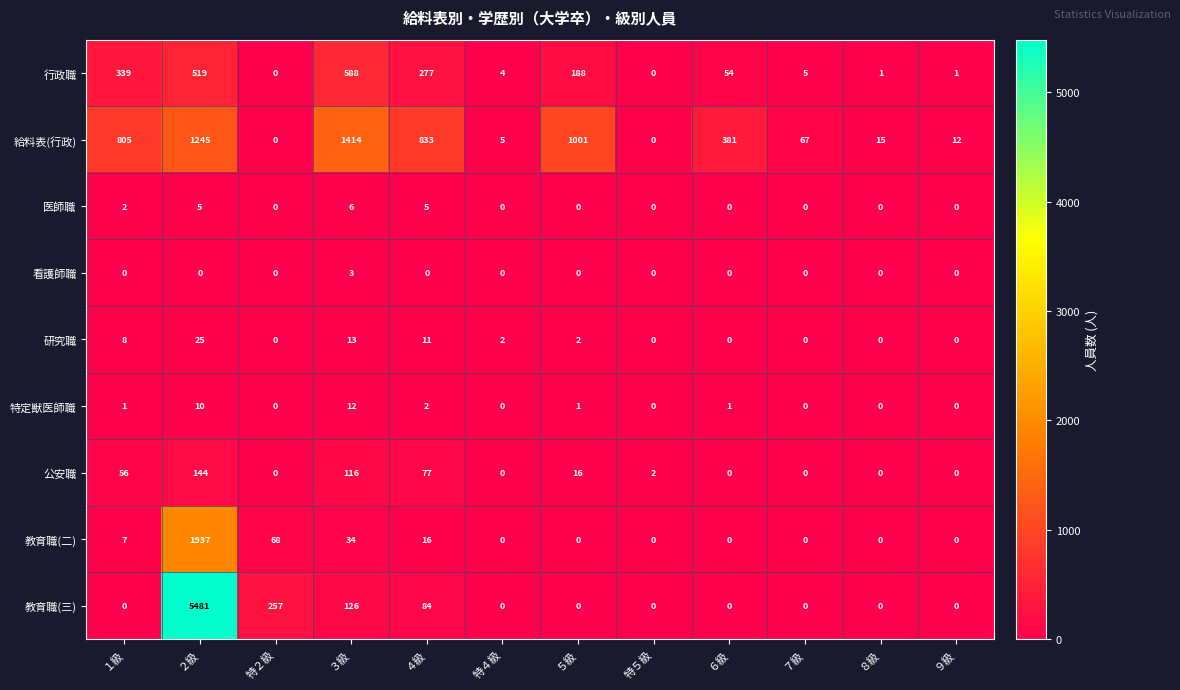

Rank the series by their maximum value, from highest to lowest.

教育職(三), 教育職(二), 給料表(行政), 行政職, 公安職, 研究職, 特定獣医師職, 医師職, 看護師職